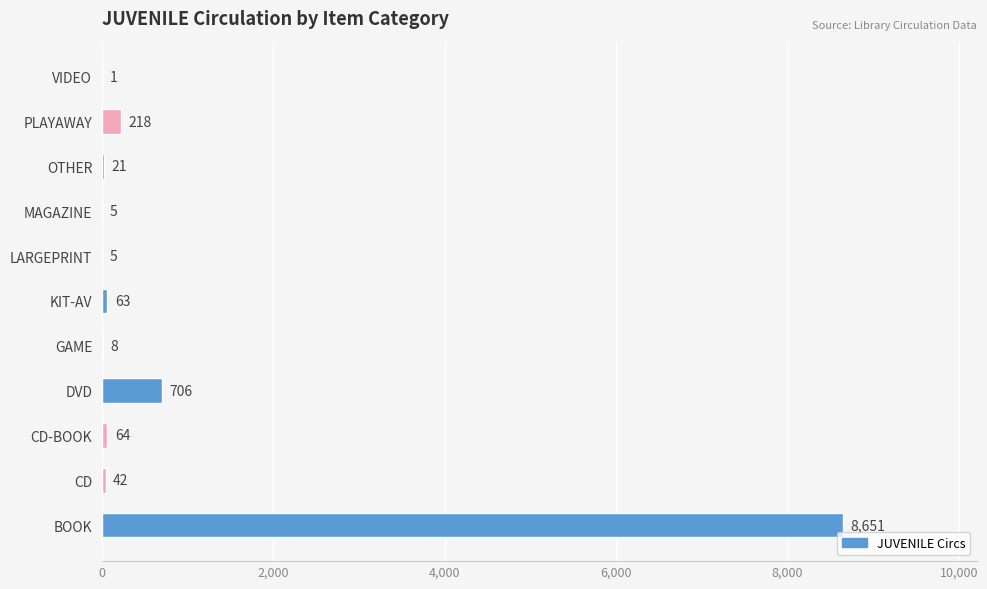

What is the greatest value displayed?

8651